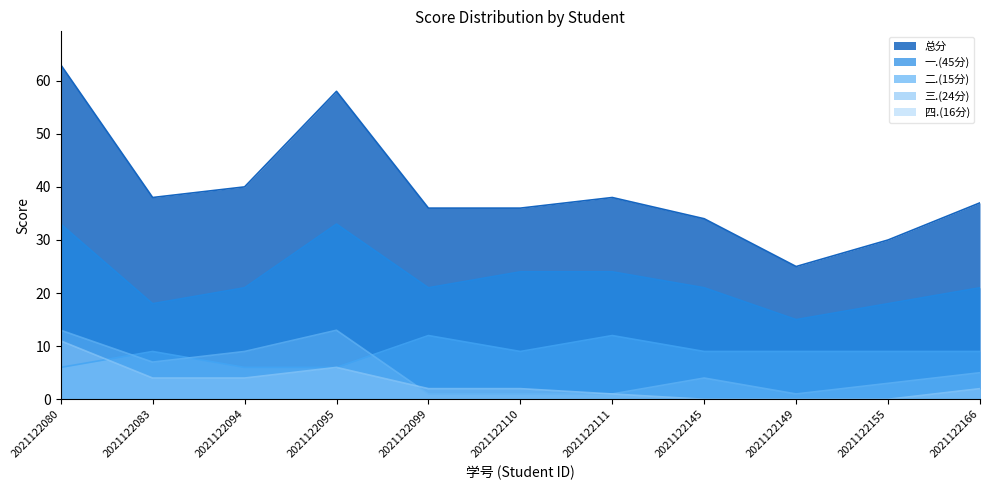

Reading right to left, extract all data points from this chart.

总分: 37	30	25	34	38	36	36	58	40	38	63
一.(45分): 21	18	15	21	24	24	21	33	21	18	33
二.(15分): 9	9	9	9	12	9	12	6	6	9	6
三.(24分): 5	3	1	4	1	1	1	13	9	7	13
四.(16分): 2	0	0	0	1	2	2	6	4	4	11